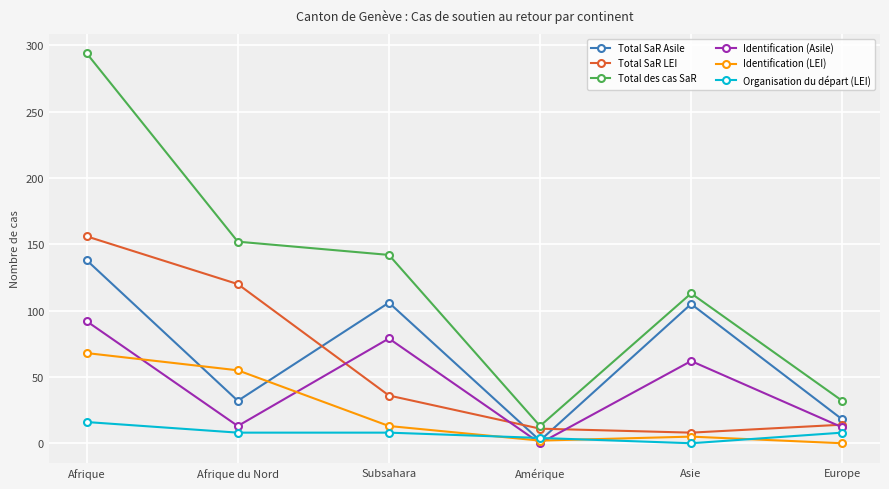

Where is the first local minimum for Total SaR LEI?

Asie